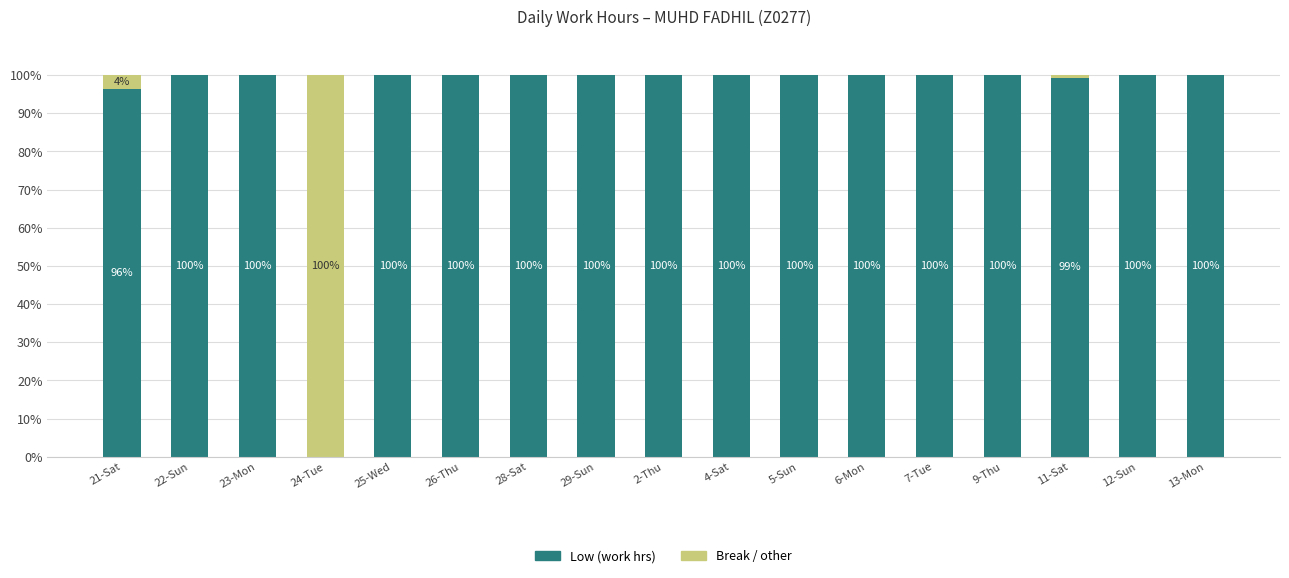

What is the total value across all series at 21-Sat?

100.0